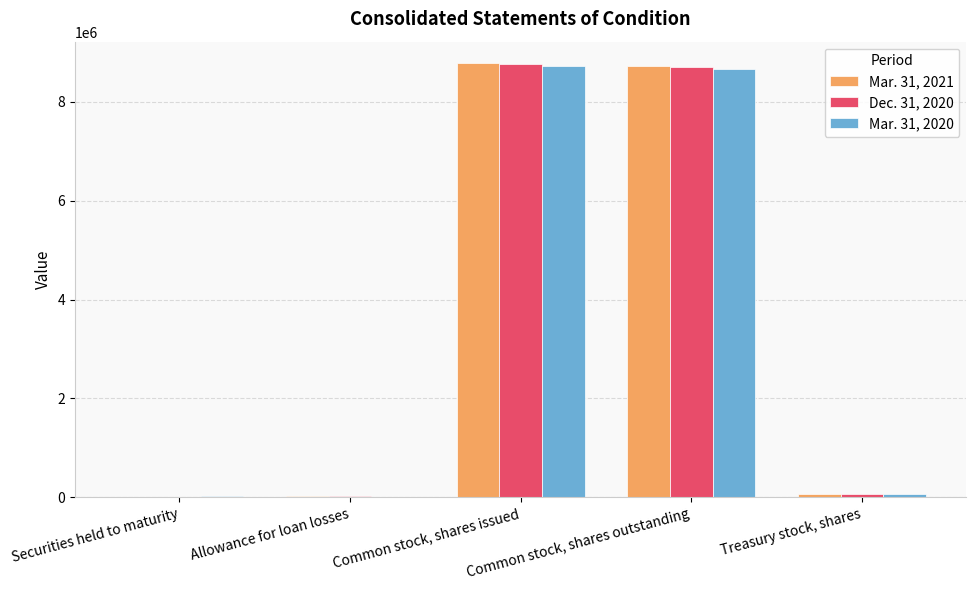

What is the sum of the Mar. 31, 2021 values at Common stock, shares outstanding and Common stock, shares issued?

17492640